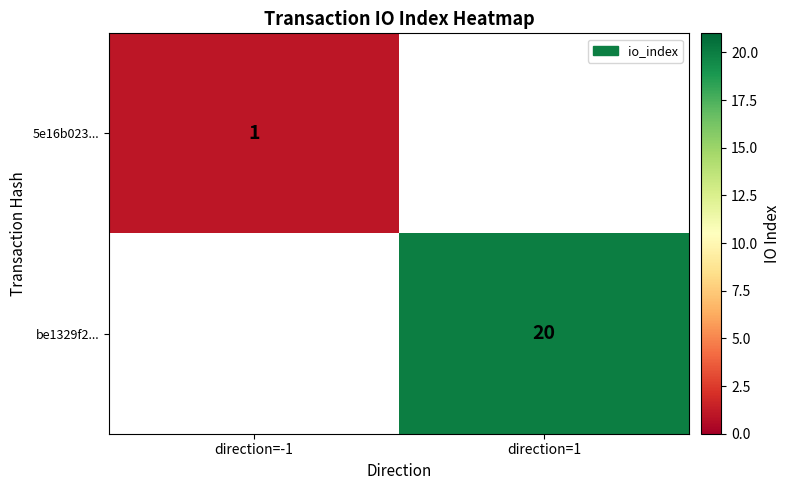

True or false: be1329f2... has a value of 20 at direction=1.

True